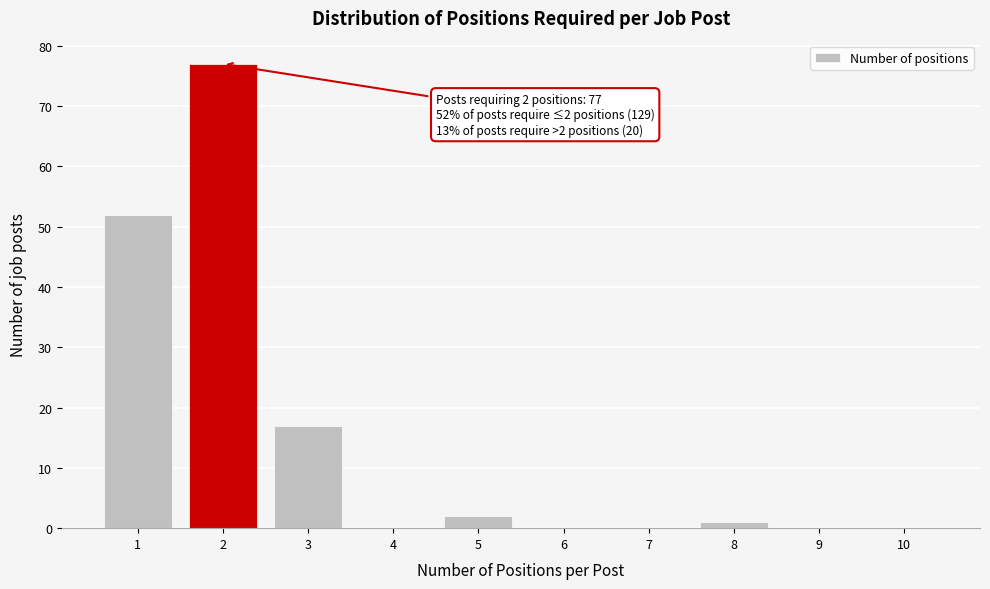

Reading left to right, what are all the values shown in this chart?

1=52	2=77	3=17	4=0	5=2	6=0	7=0	8=1	9=0	10=0